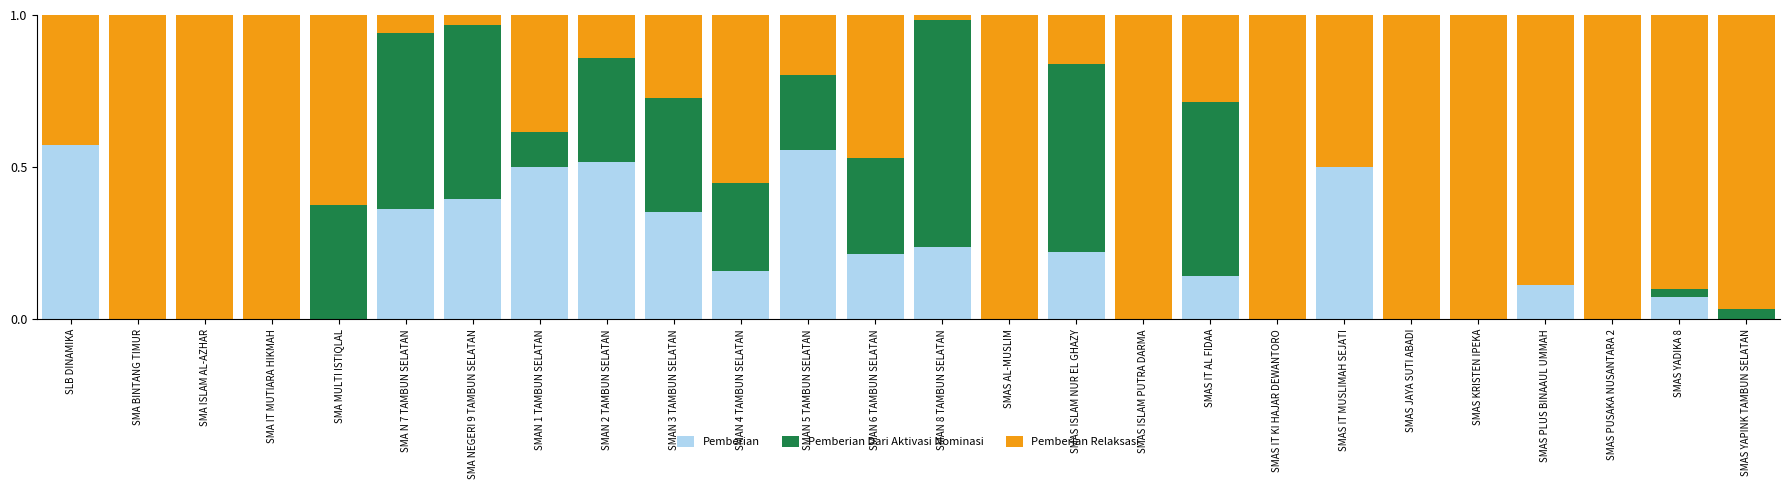

The Pemberian series shows 0.2 at SMAS YAPINK TAMBUN SELATAN. True or false?

False